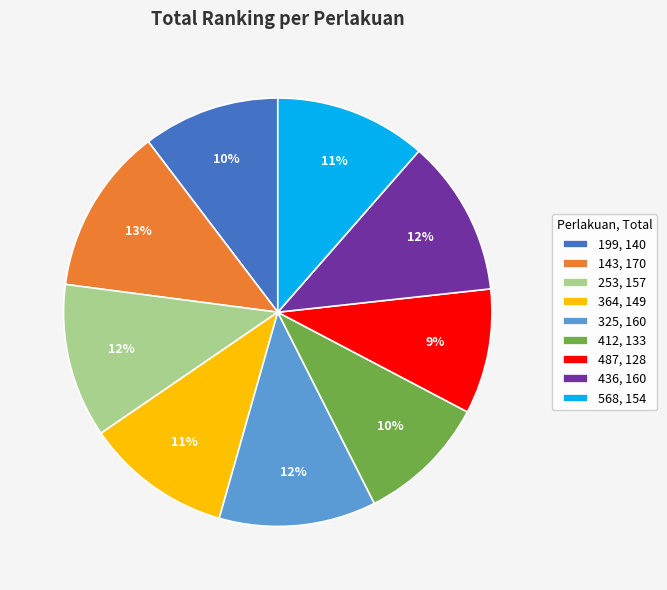

Is there any slice that represents more than half of the pie?

No